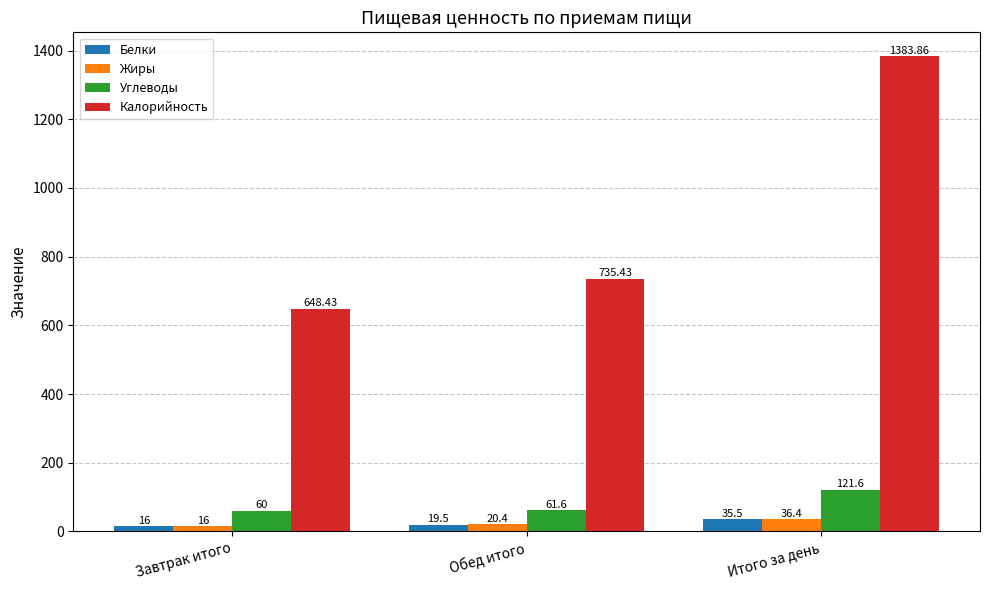

Which label corresponds to the largest value in the chart?

Итого за день